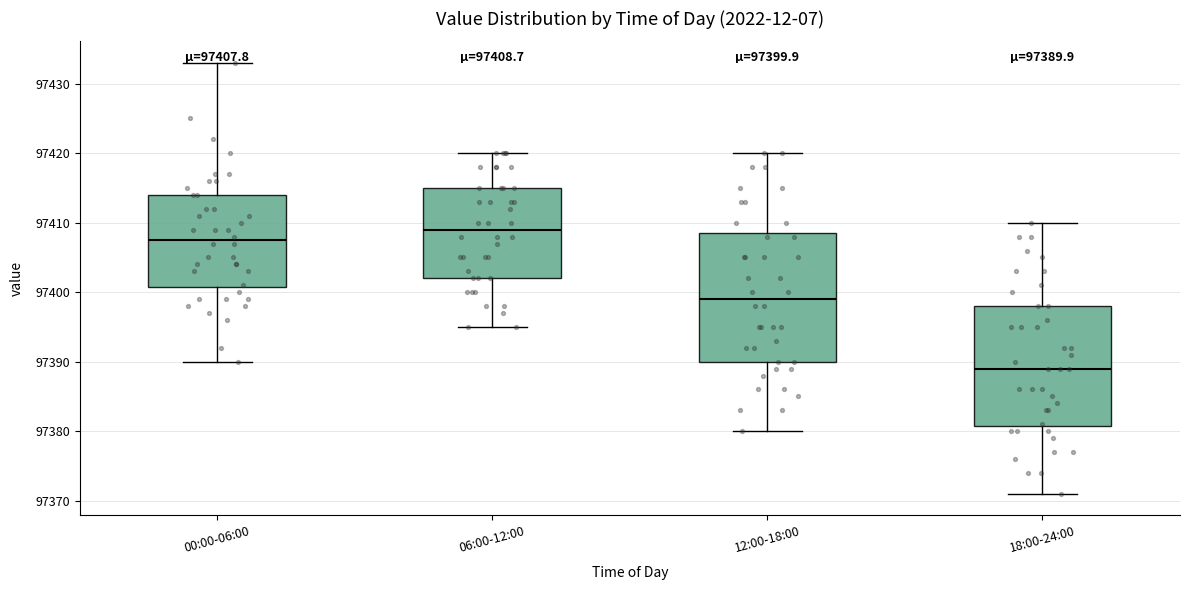

Which box is the tallest, from its lower edge to its upper edge?

12:00-18:00